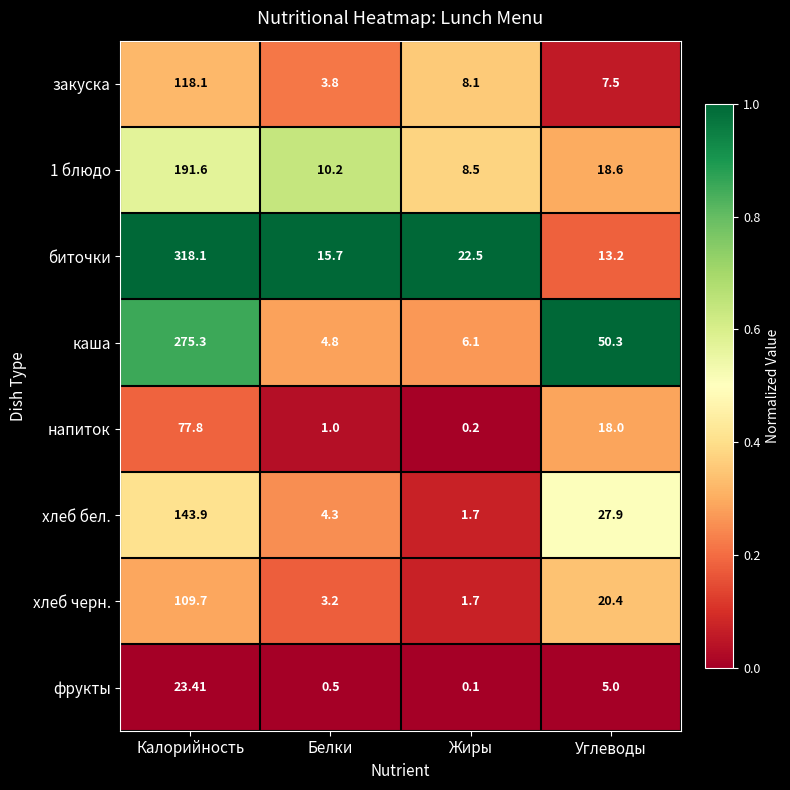

List the labels in order of каша value, largest first.

Калорийность, Углеводы, Жиры, Белки